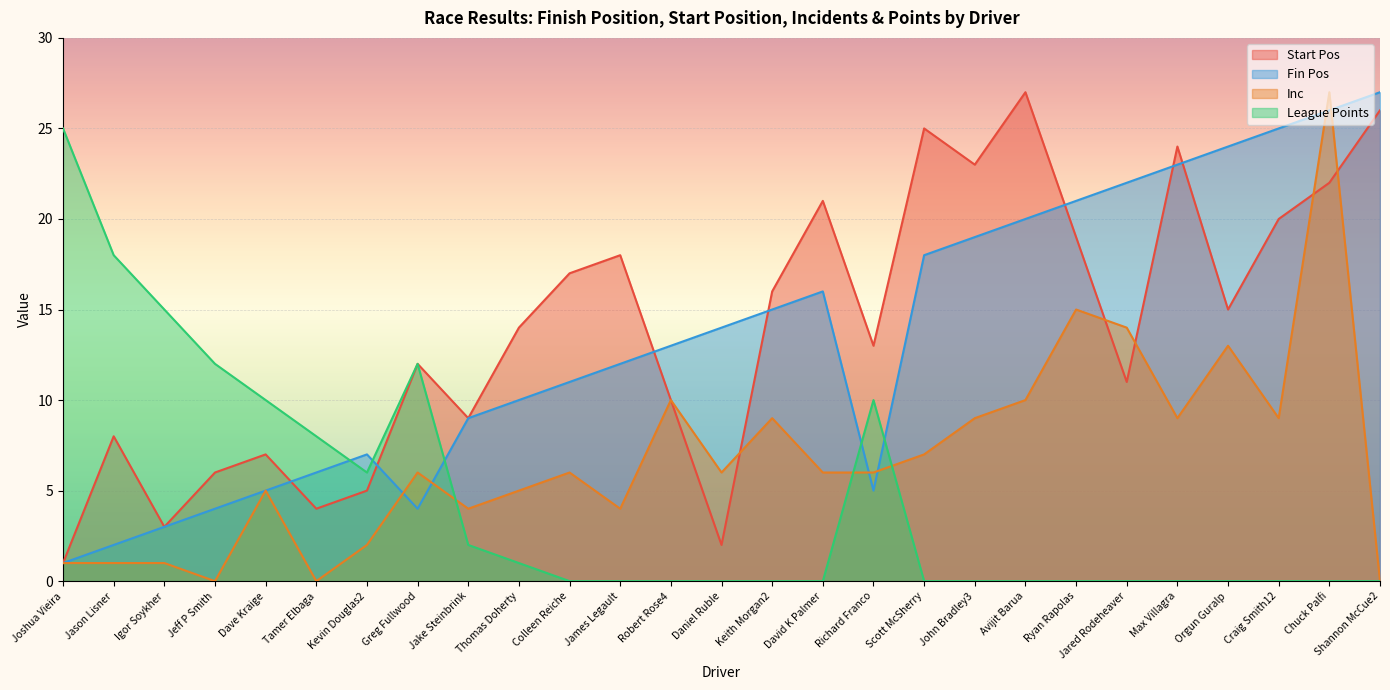

How many distinct data groups are displayed?

4